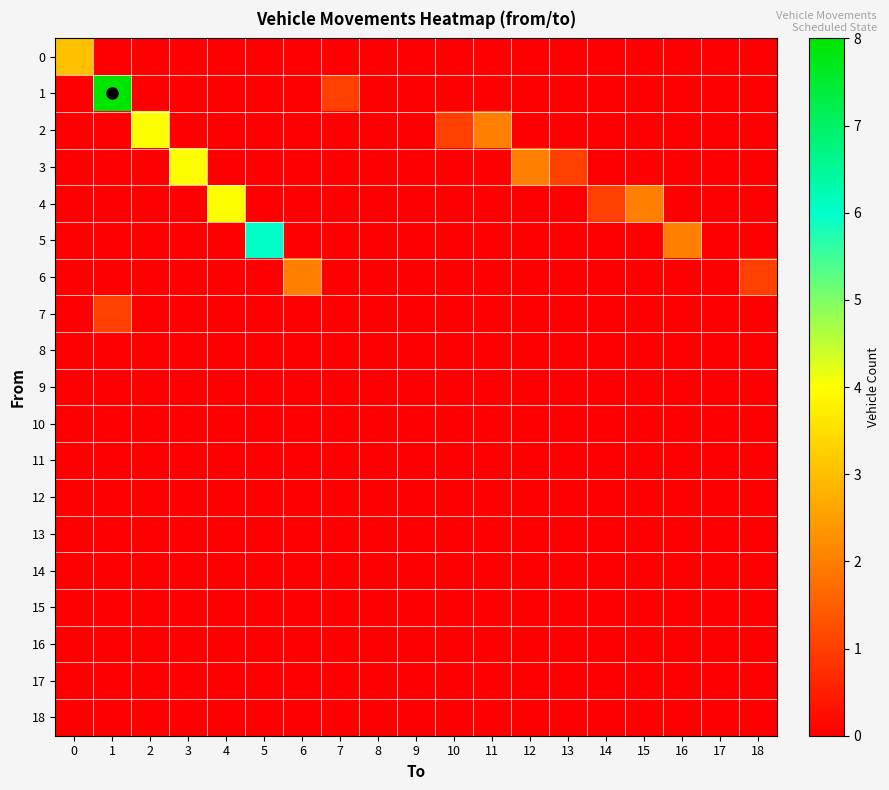

Which series has the widest spread of values?

1